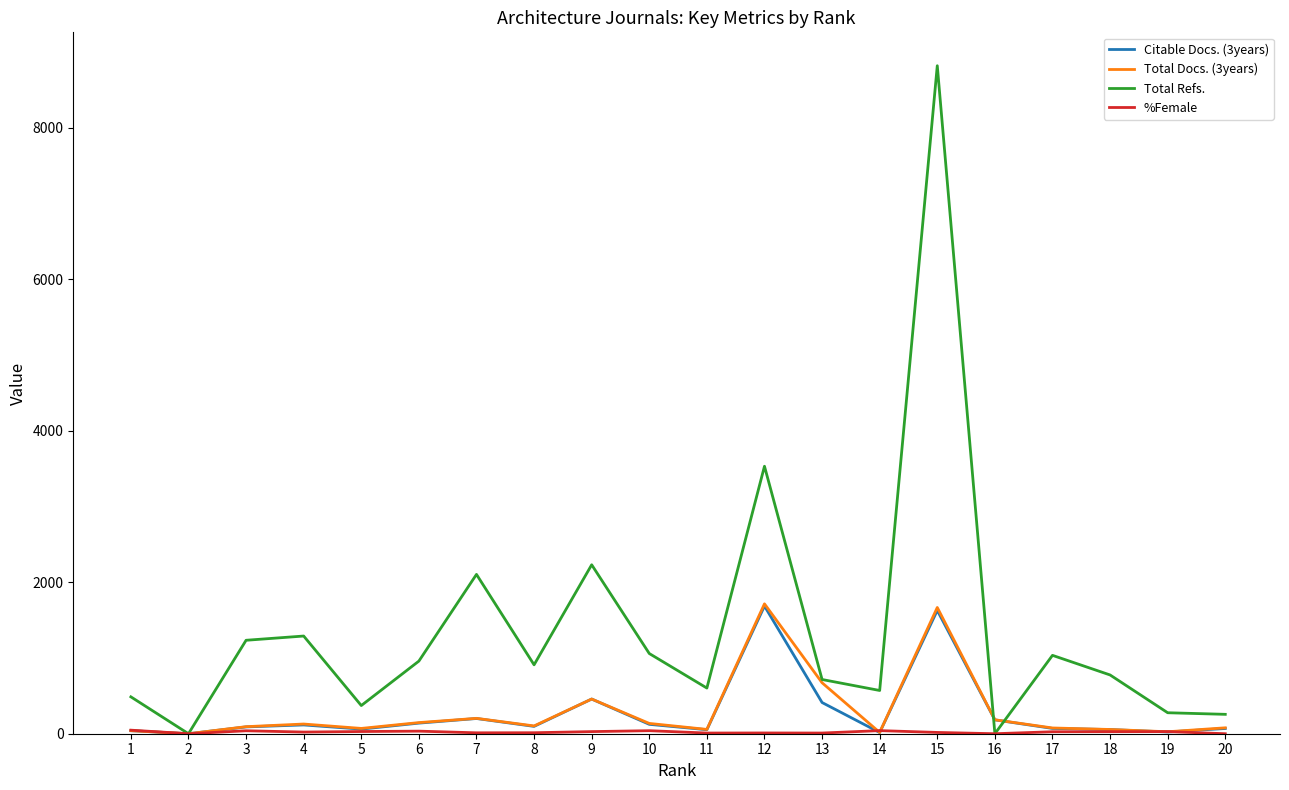

What is the maximum value shown in the chart?

8821